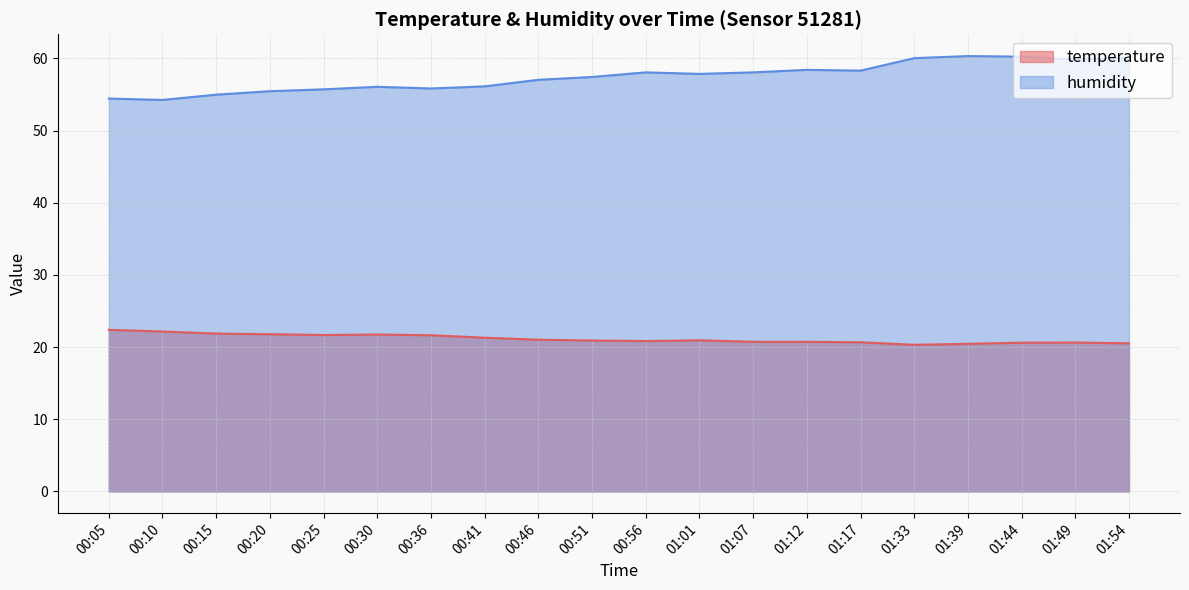

True or false: humidity and temperature cross at least once.

False